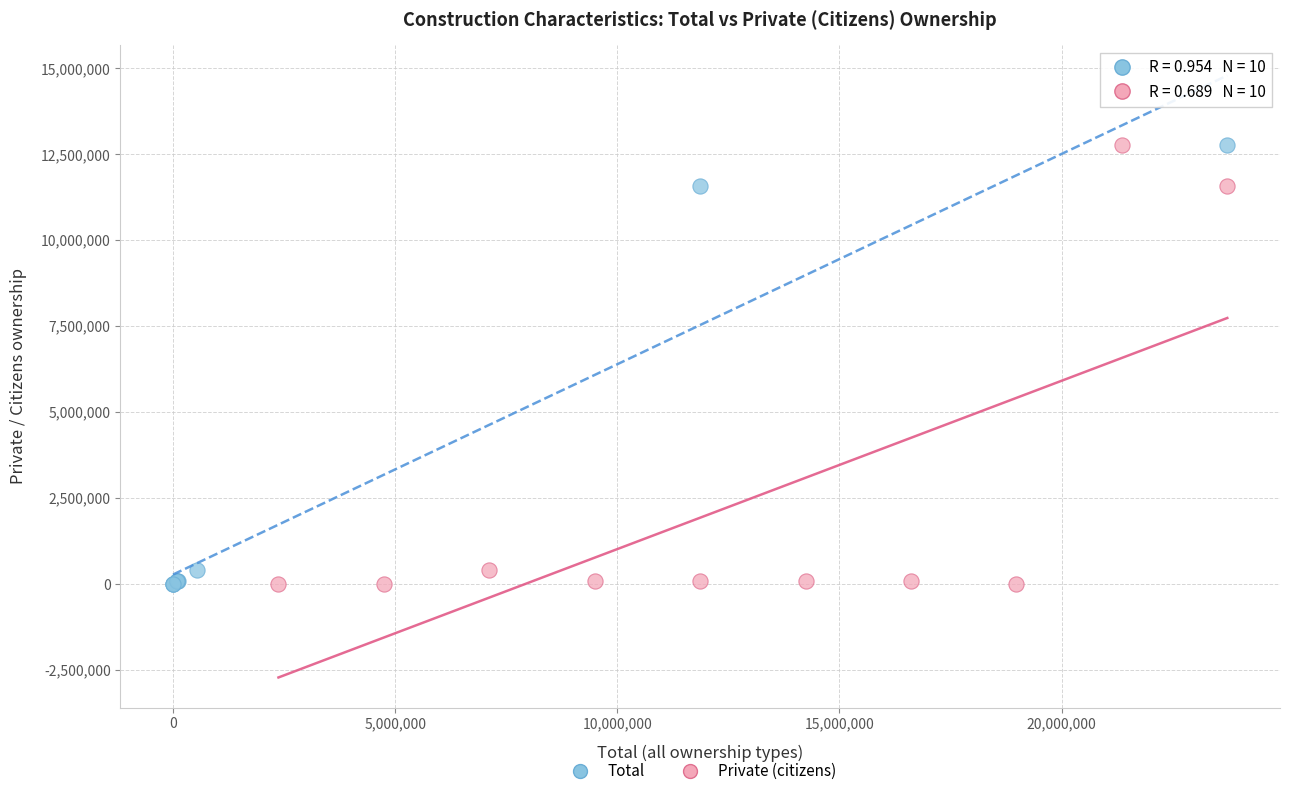

What are all the series names shown in the legend?

Total, Private (citizens)